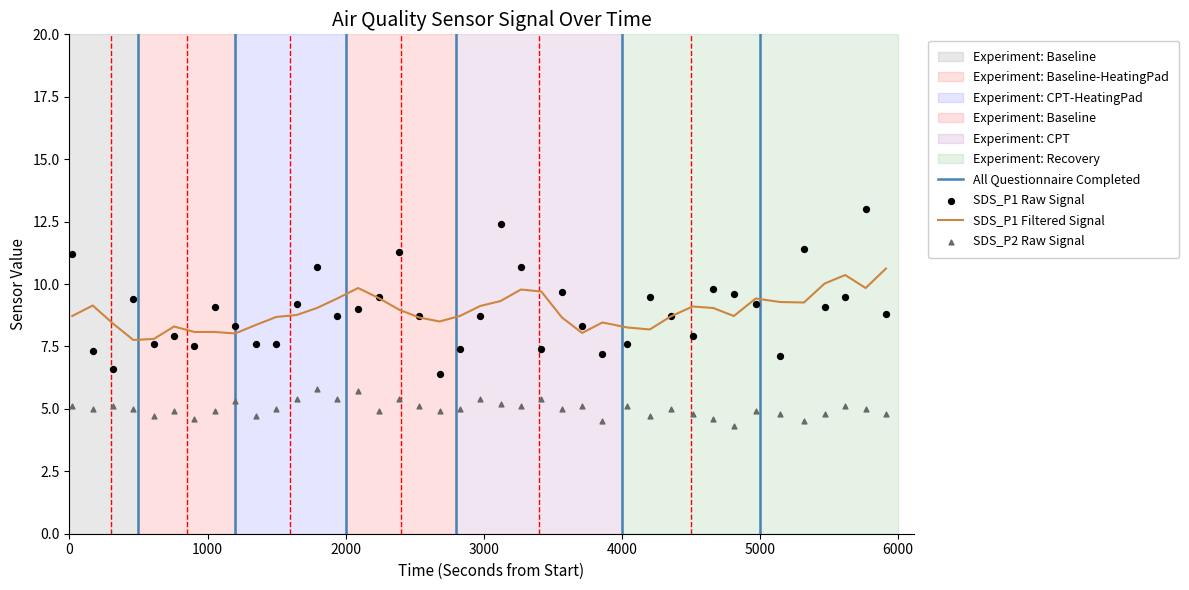

Which series has the widest spread of Y values?

SDS_P1